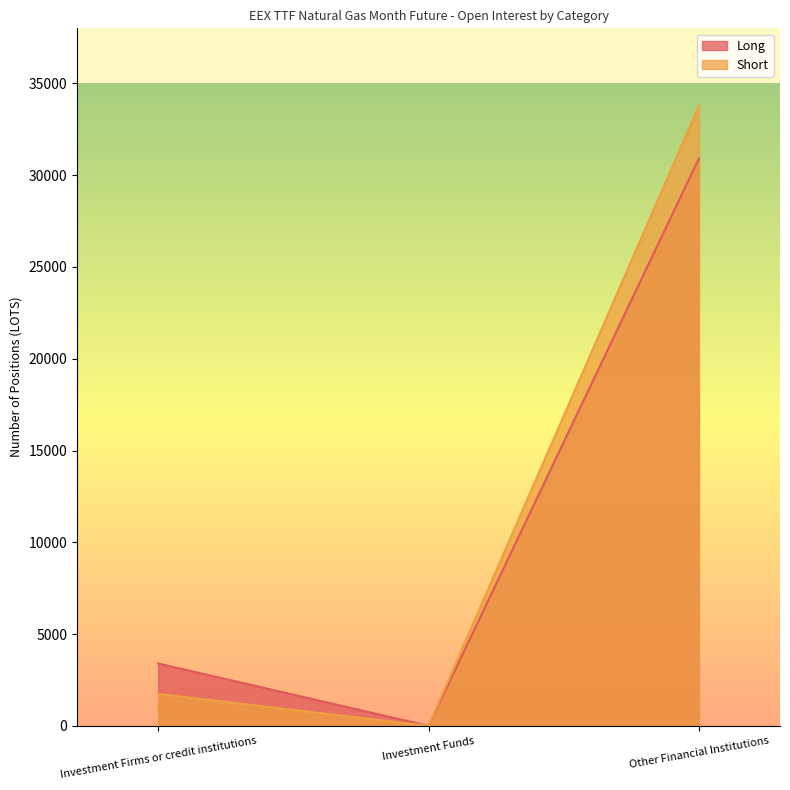

Which category has the lowest value in the Long series?

Investment Funds